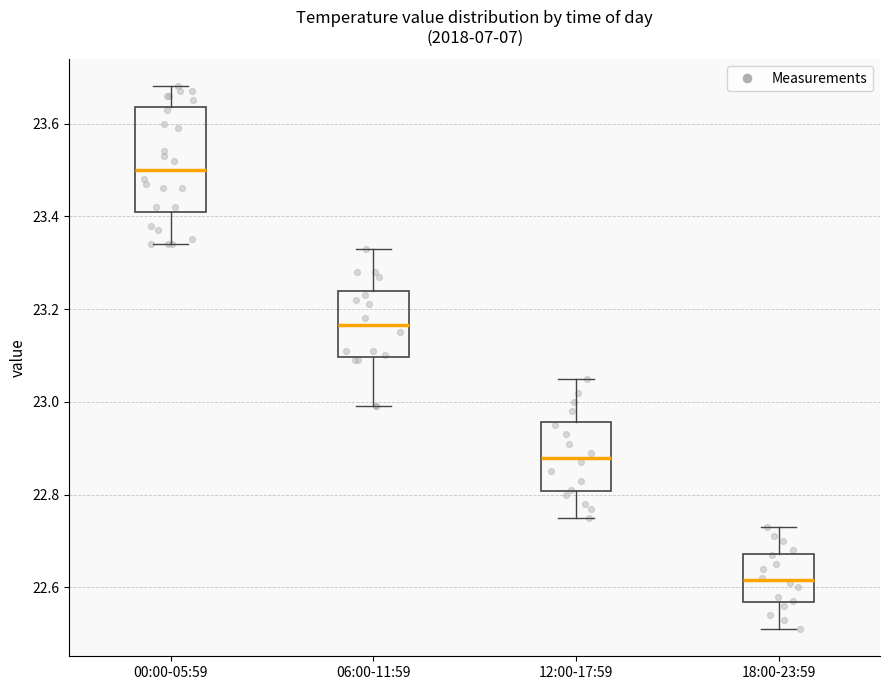

Where does the upper whisker of the box for 18:00-23:59 end on the y-axis? The values are not printed on the chart, so give them approximately, as read against the axis.

22.74